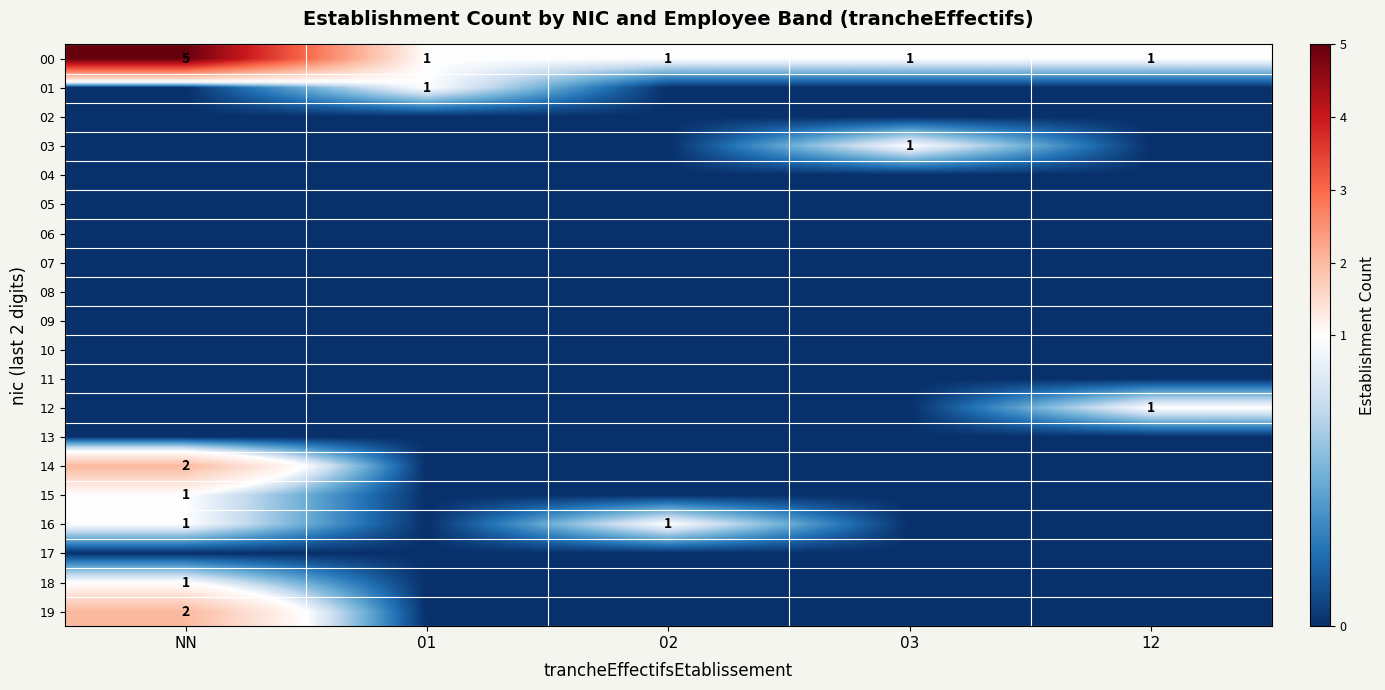

Read the 00 value at NN.

5